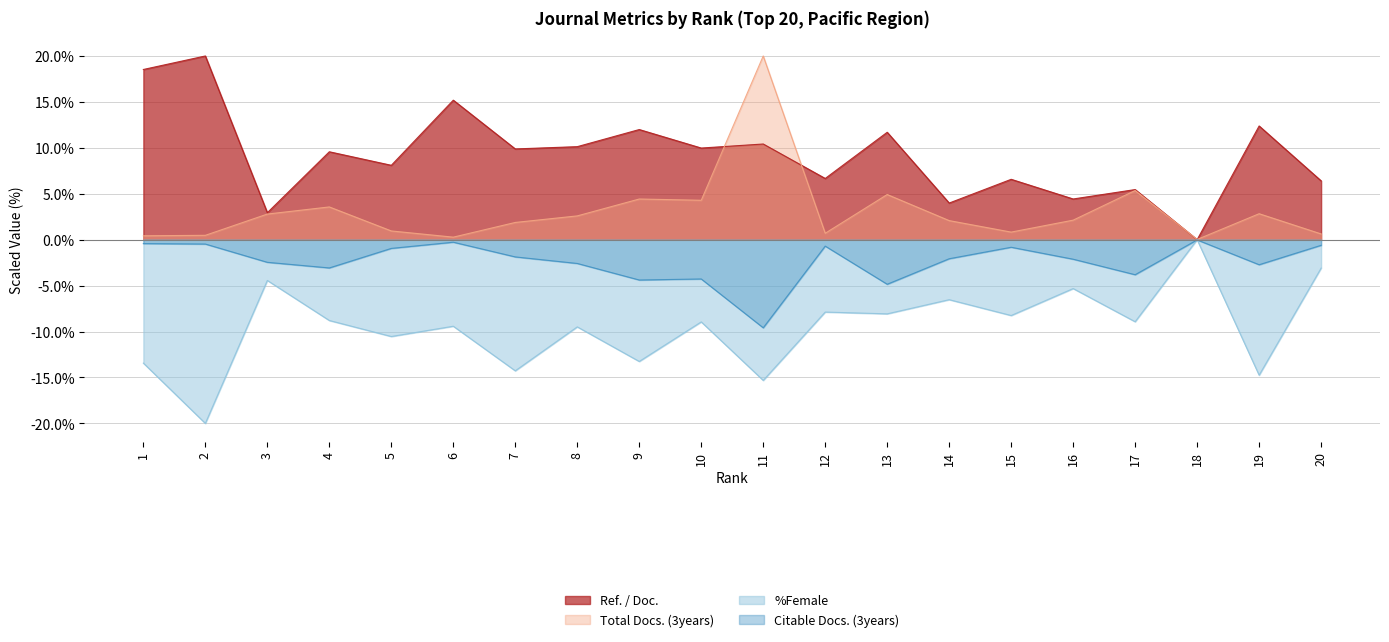

Rank the categories by Citable Docs. (3years) value from highest to lowest.

18, 6, 1, 2, 20, 12, 15, 5, 7, 14, 16, 3, 8, 19, 4, 17, 10, 9, 13, 11